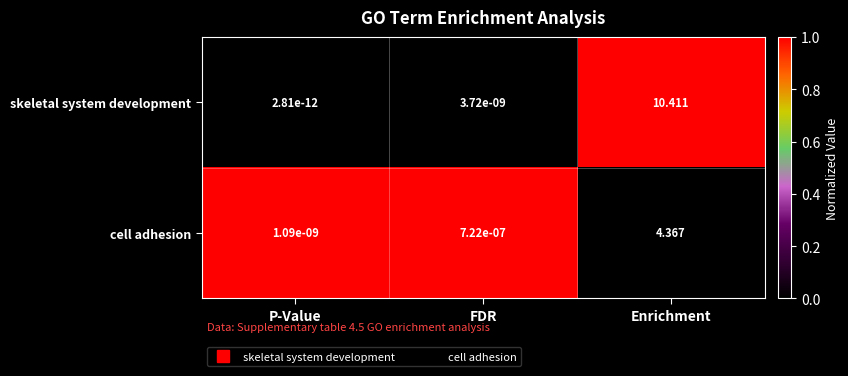

Which category has the highest value in the cell adhesion series?

Enrichment